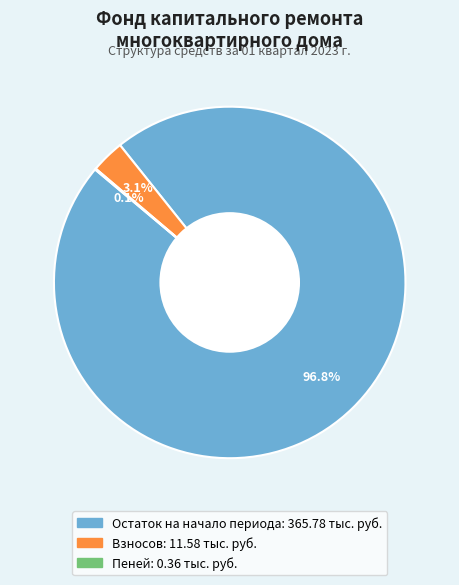

Does any single category account for the majority?

Yes